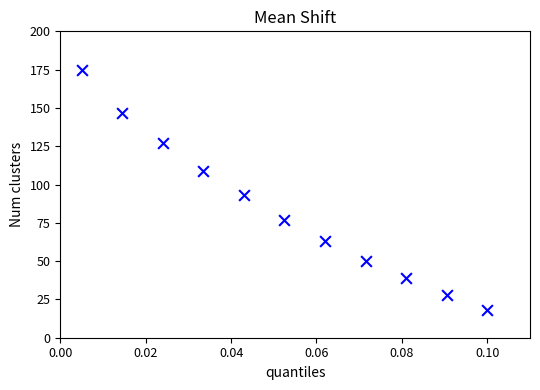

What Y value in the scatter plot is closest to 96?

93